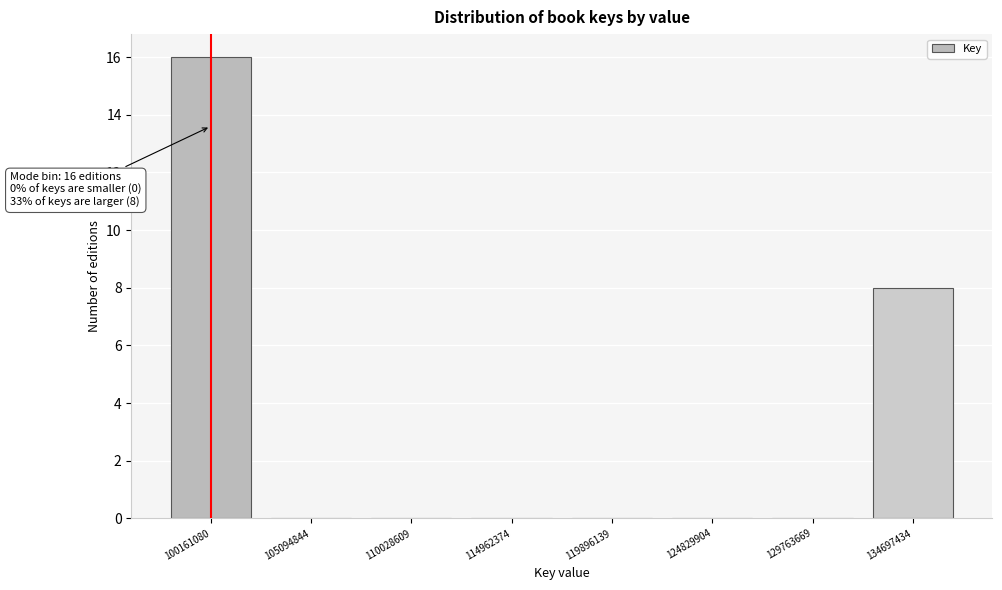

Reading left to right, extract all data points from this chart.

100161080=16	105094844=0	110028609=0	114962374=0	119896139=0	124829904=0	129763669=0	134697434=8